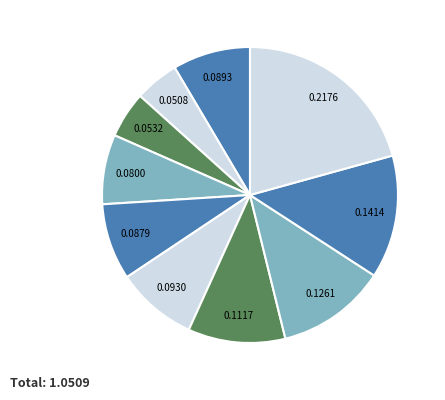

Is there any slice that represents more than half of the pie?

No